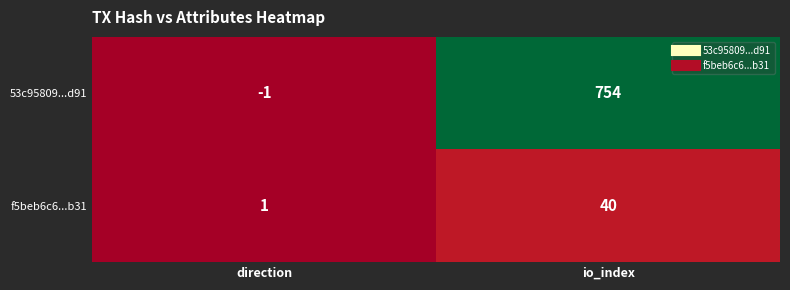

What is the difference between the maximum and minimum values in the f5beb6c6...b31 series?

39